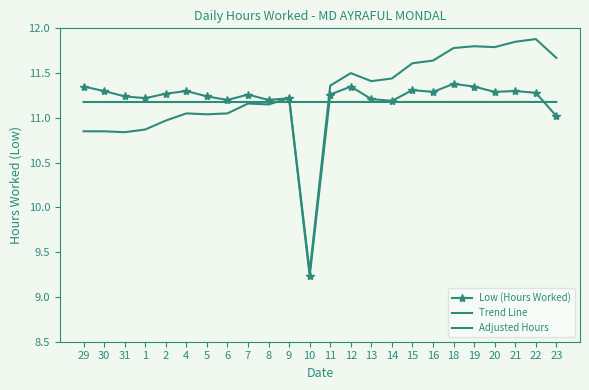

What are all the series names shown in the legend?

Low (Hours Worked), Trend Line, Adjusted Hours